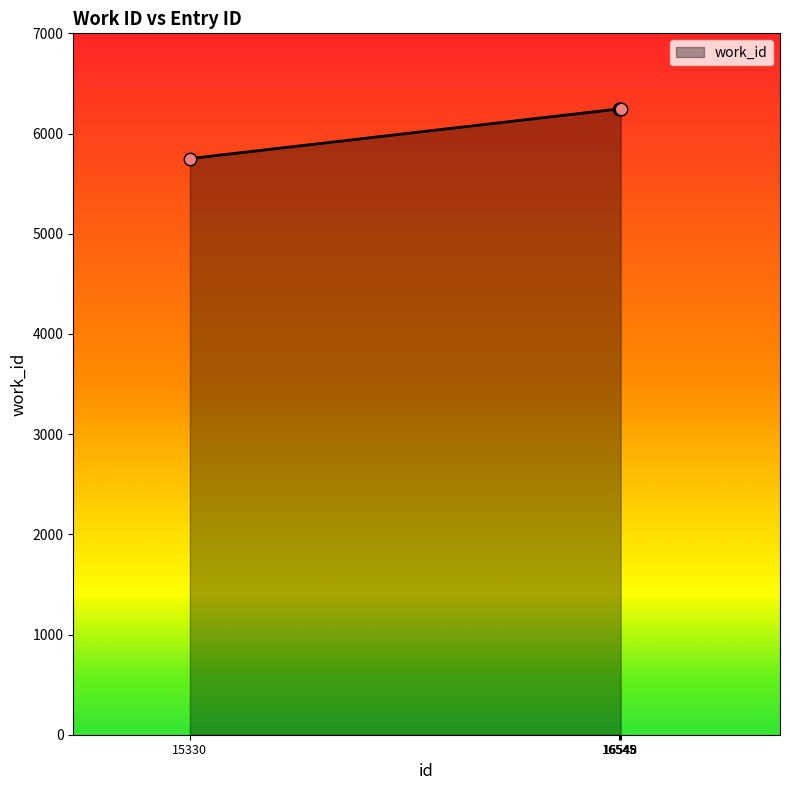

What is the change in value from 16548 to 16549?

-4